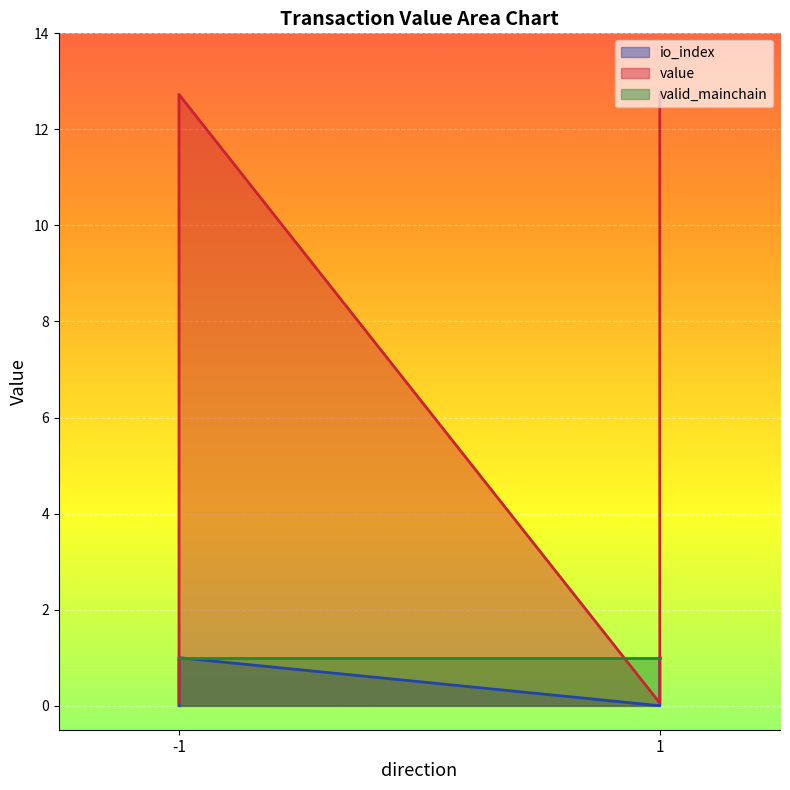

What is the sum of all value values?

25.6